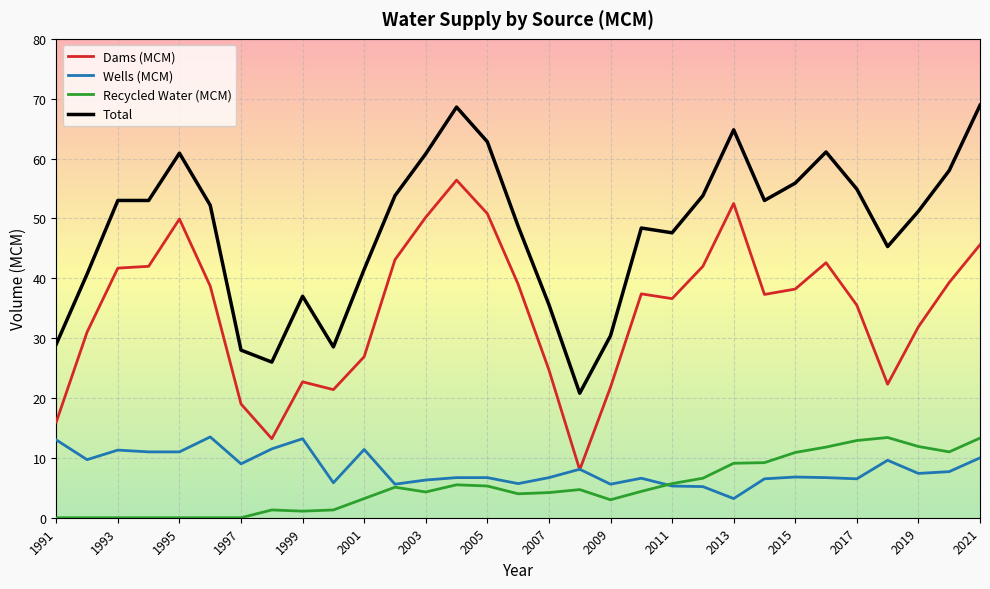

What is the highest value of the Recycled Water (MCM) series?

13.4